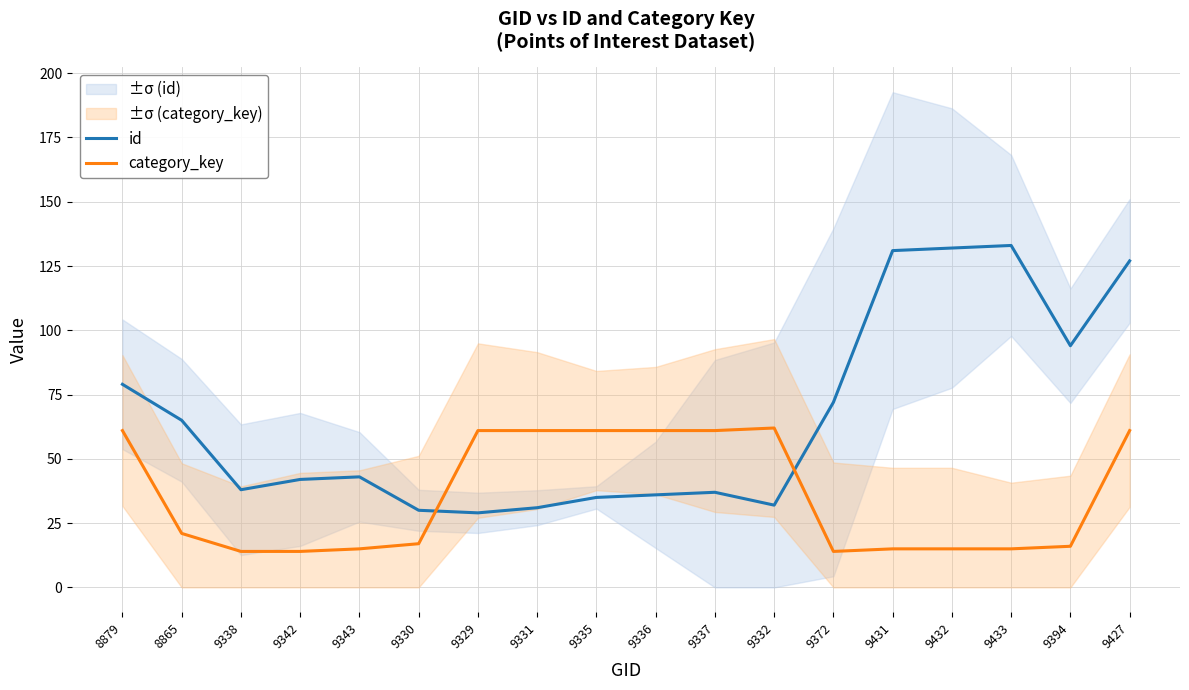

How many lines are shown in the chart?

2